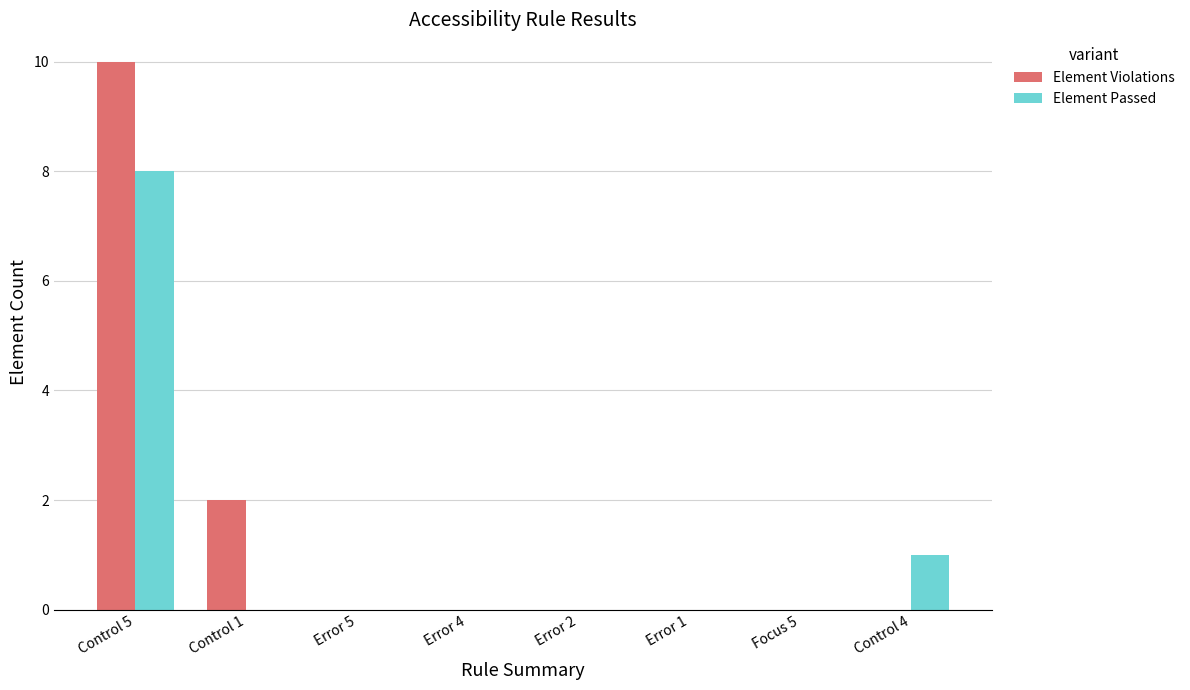

Which series changed the most between Error 1 and Control 4?

Element Passed